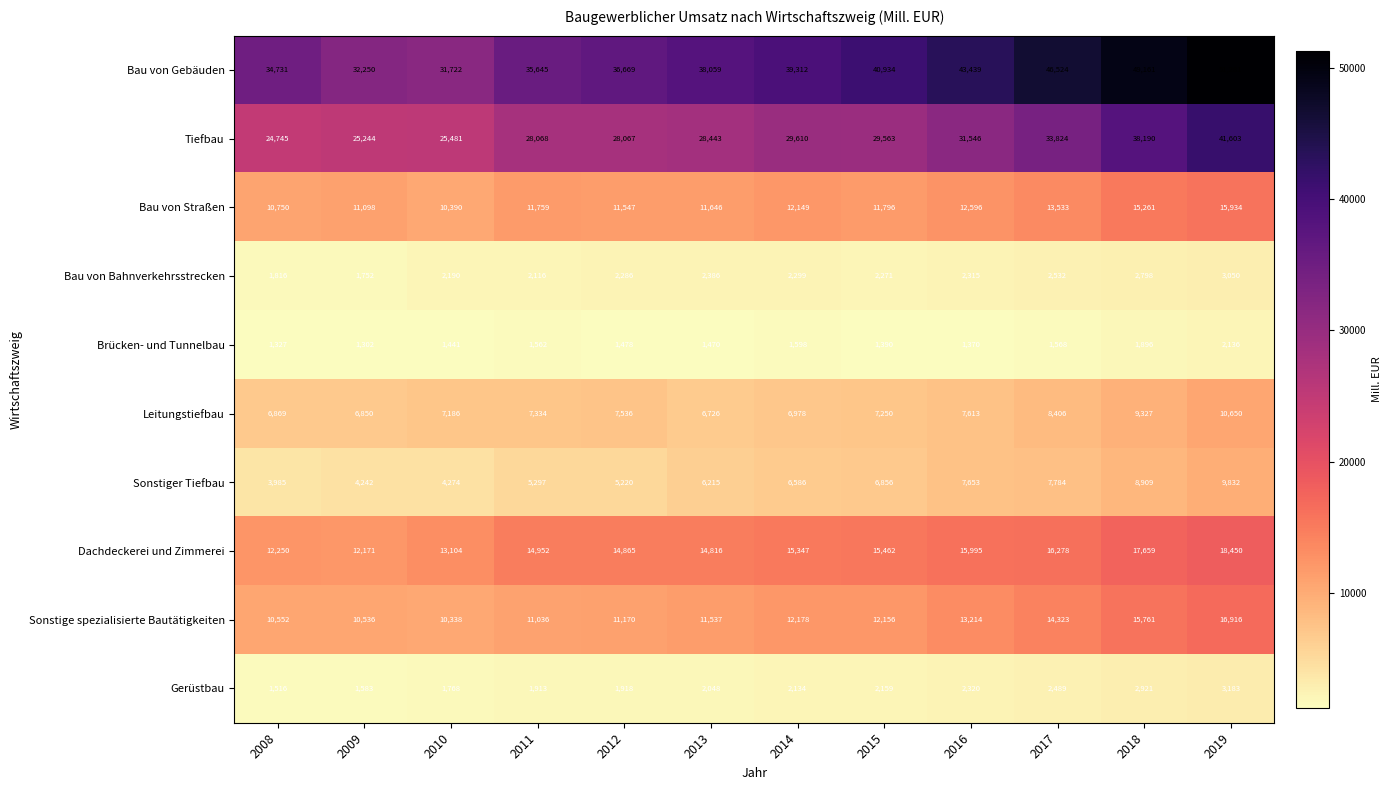

How many data points in Brücken- und Tunnelbau are less than 1478?

6